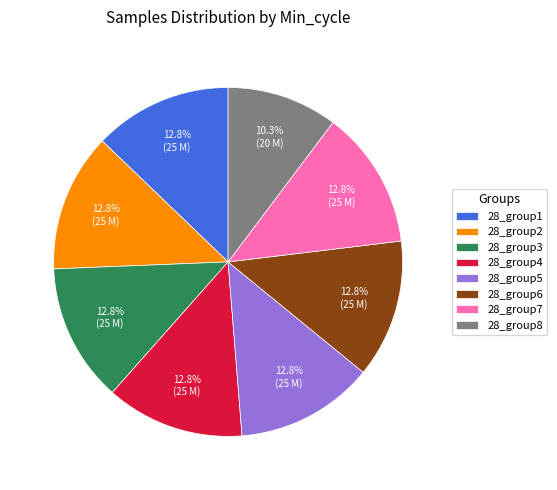

Which slice is the smallest?

28_group8